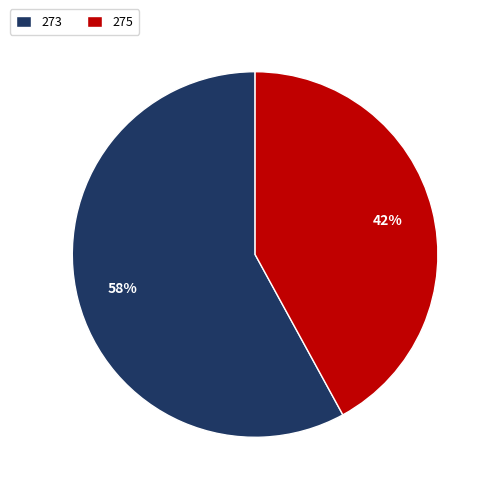

To the nearest percent, what is the difference between the largest and smallest slice percentages?

16%